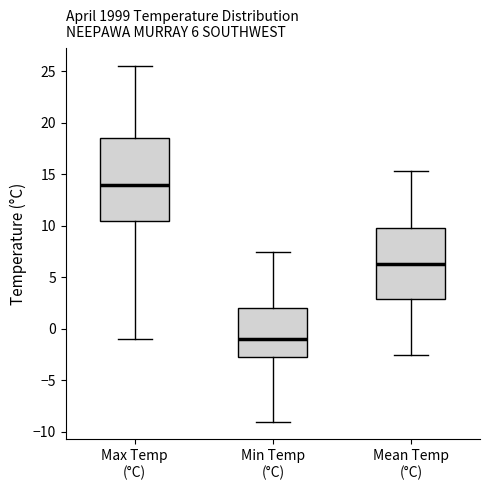

Which box is the tallest, from its lower edge to its upper edge?

Max Temp (°C)